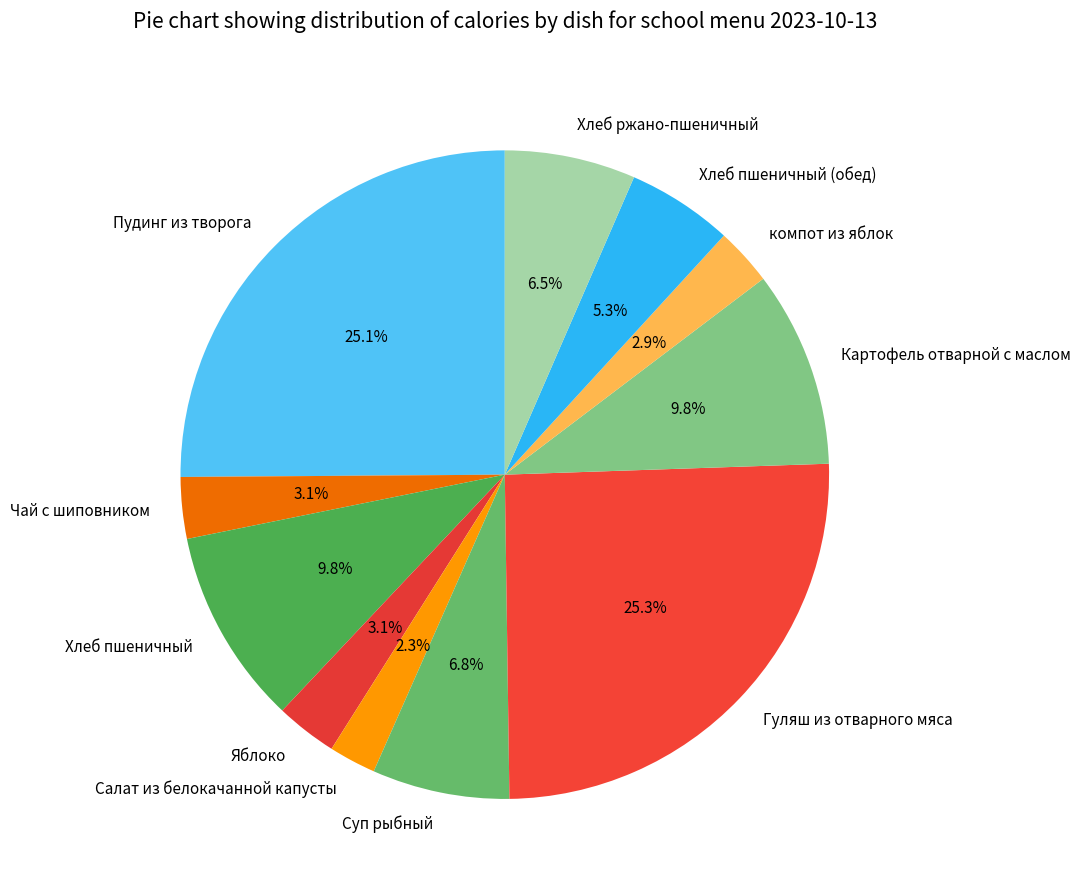

What is the total percentage of Картофель отварной с маслом and Чай с шиповником?

12.9%